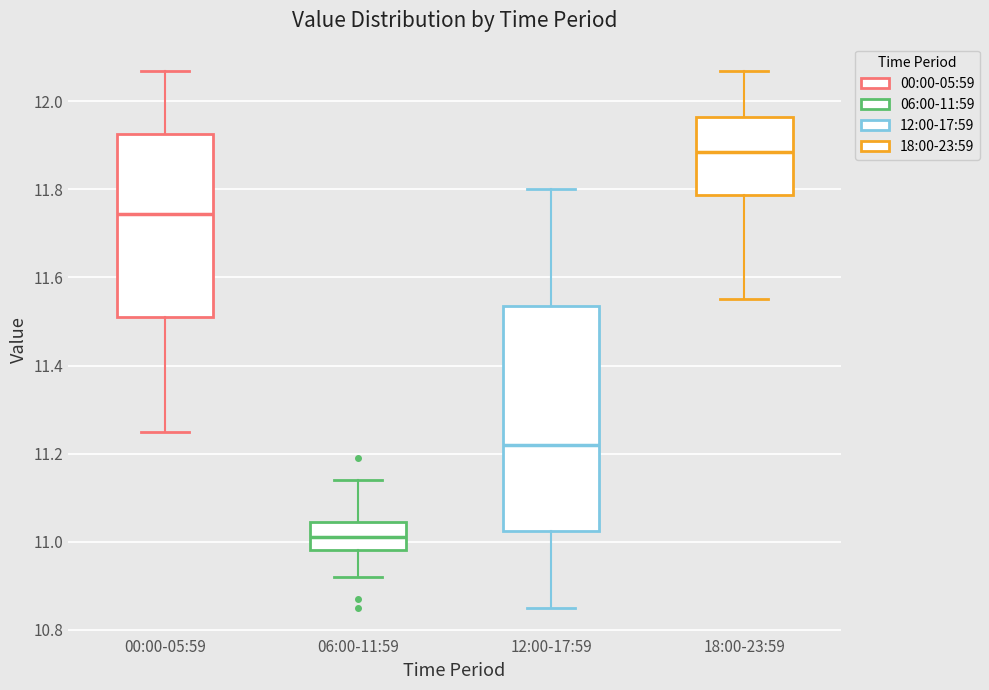

Comparing the boxes themselves (not the whiskers), which one is the tallest?

12:00-17:59